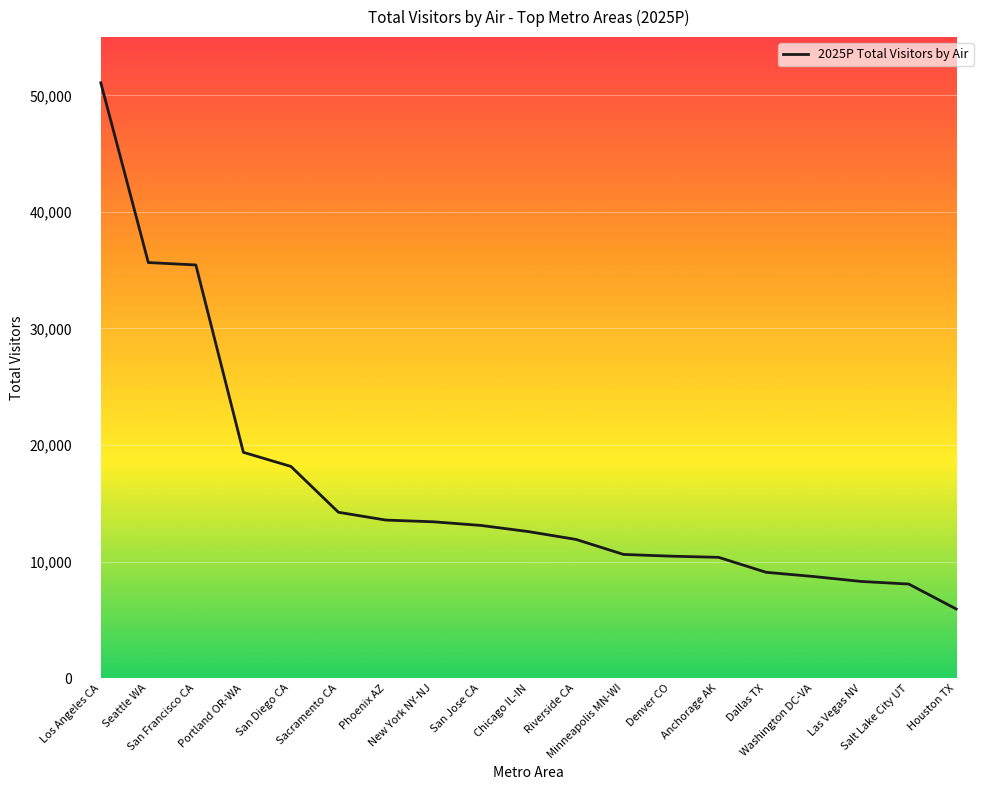

What position from the left is Seattle WA?

2